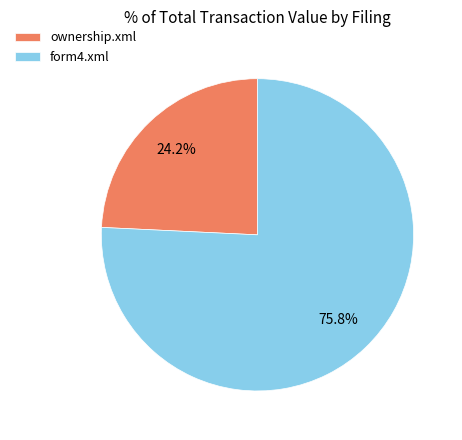

The ownership.xml slice represents 35% of the pie. True or false?

False